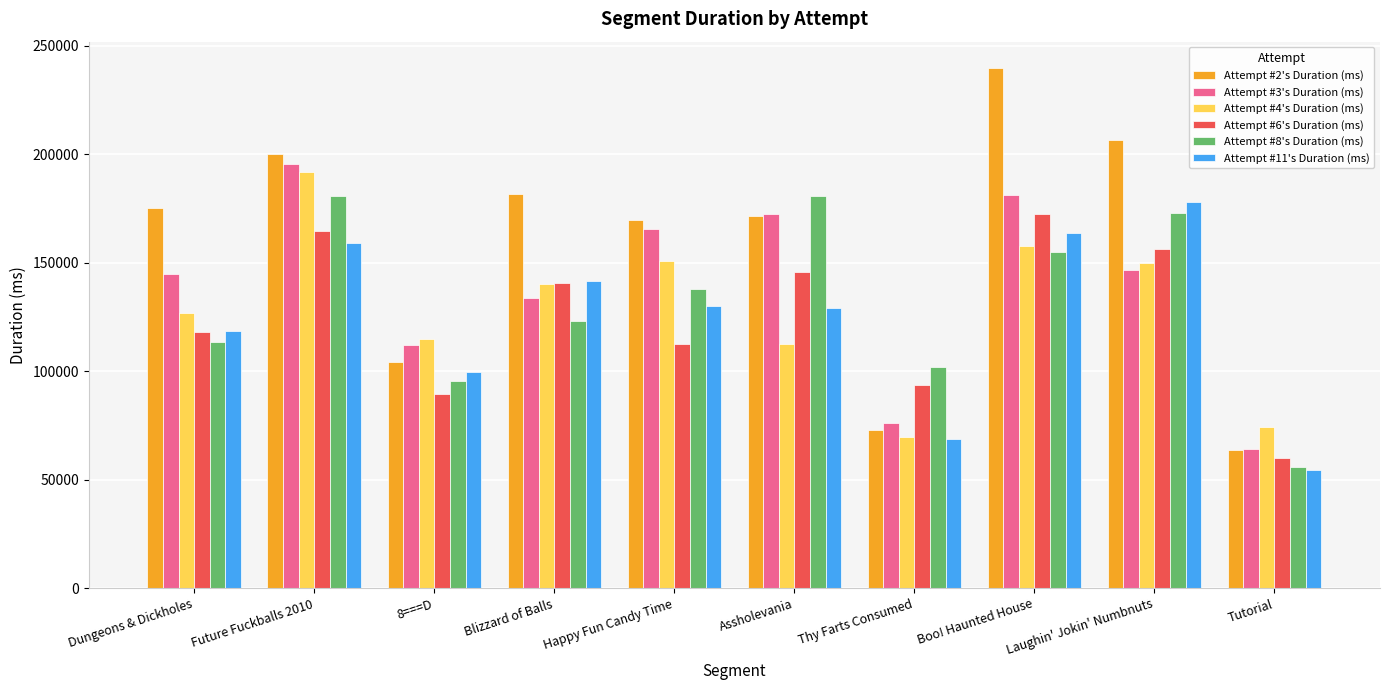

What is the total value across all series at Blizzard of Balls?

861340